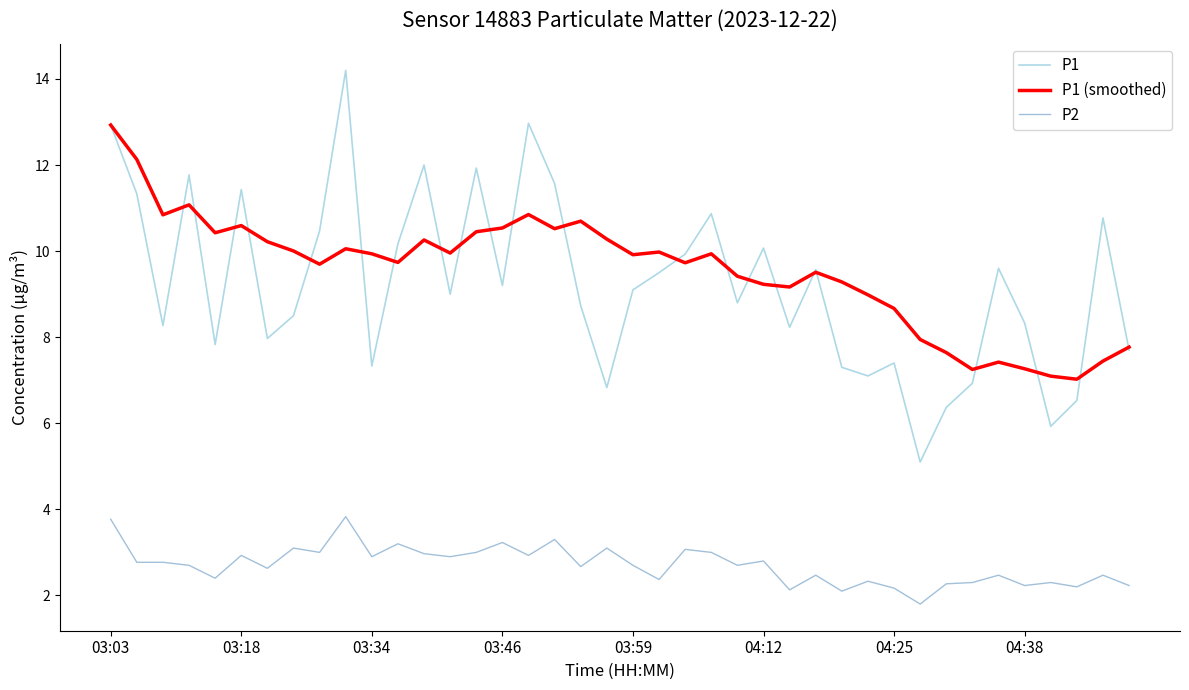

What are all the series names shown in the legend?

P1, P1 (smoothed), P2